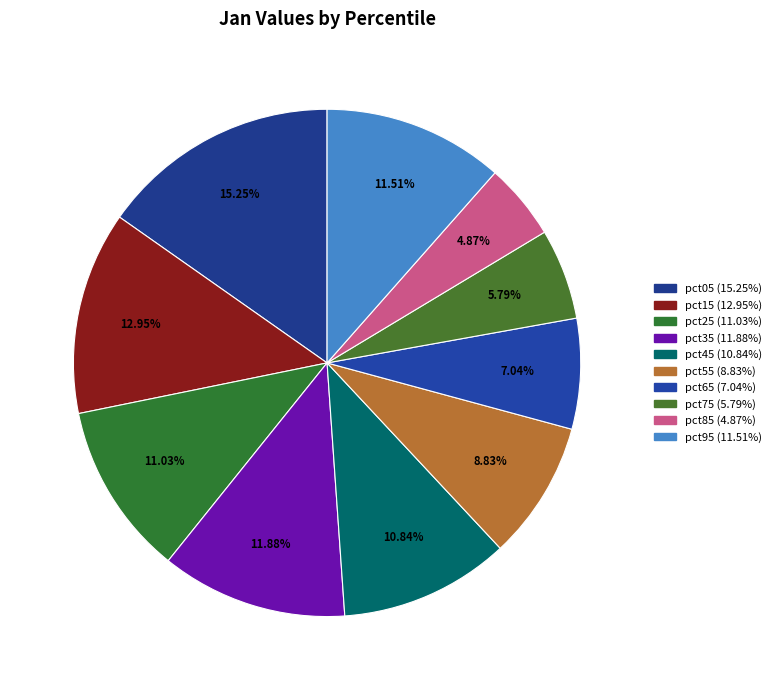

Does any single category account for the majority?

No